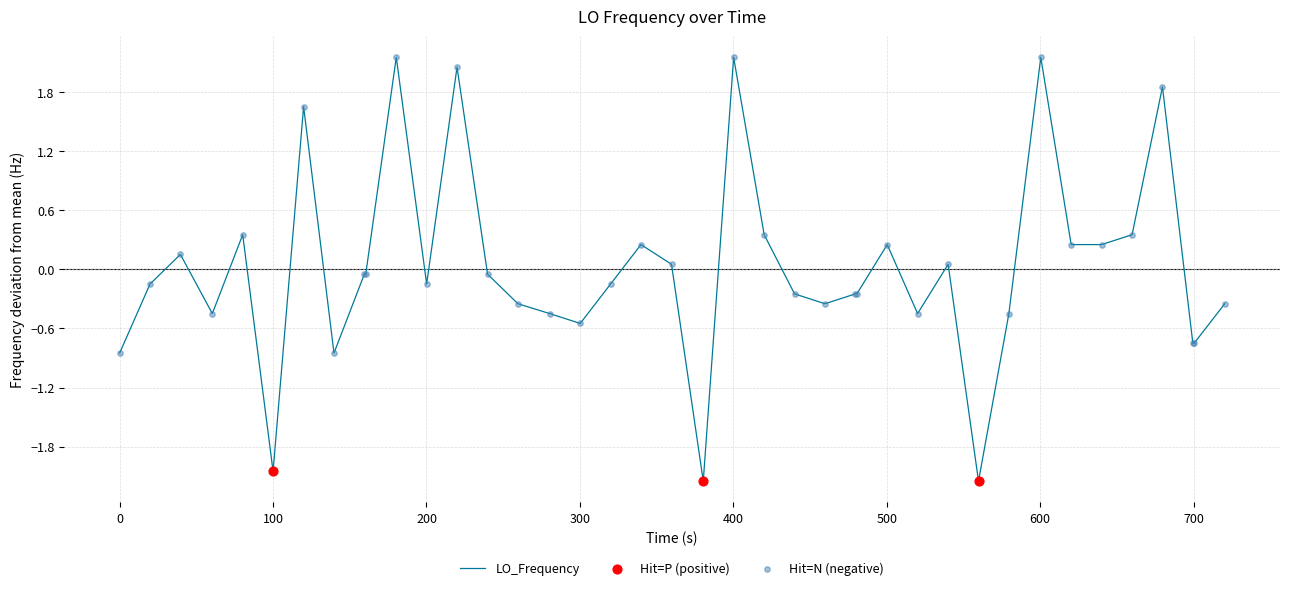

What is the difference between the maximum and minimum values?

4.3